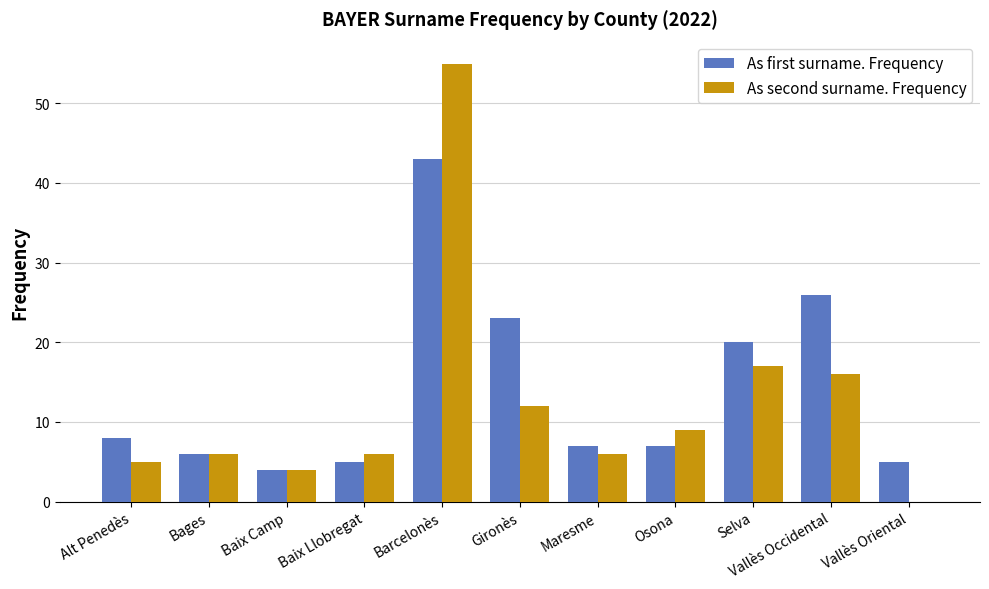

How many groups of bars are there?

11